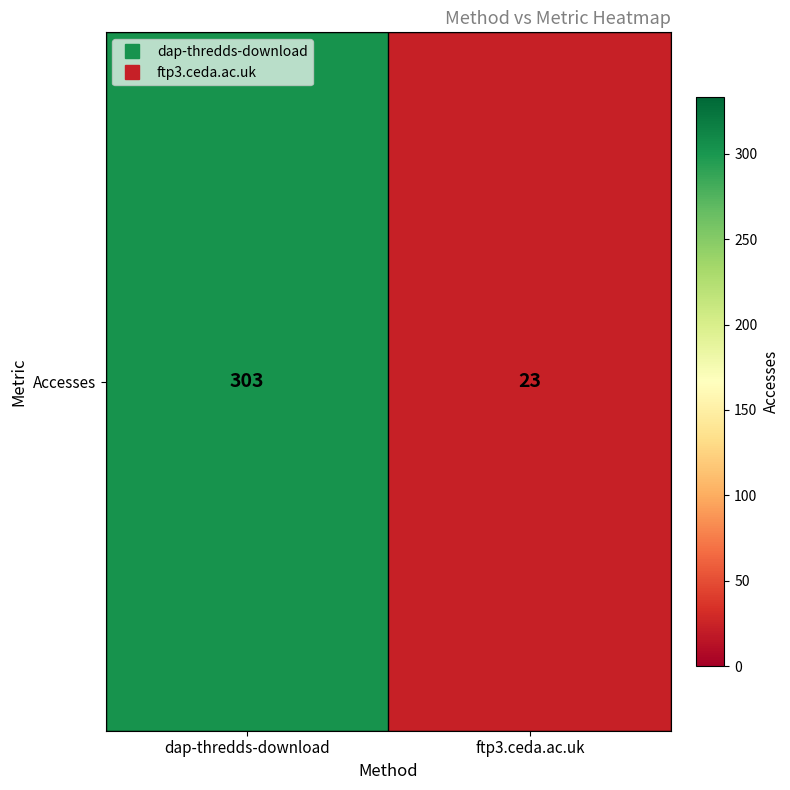

True or false: the data shows 303 at dap-thredds-download.

True